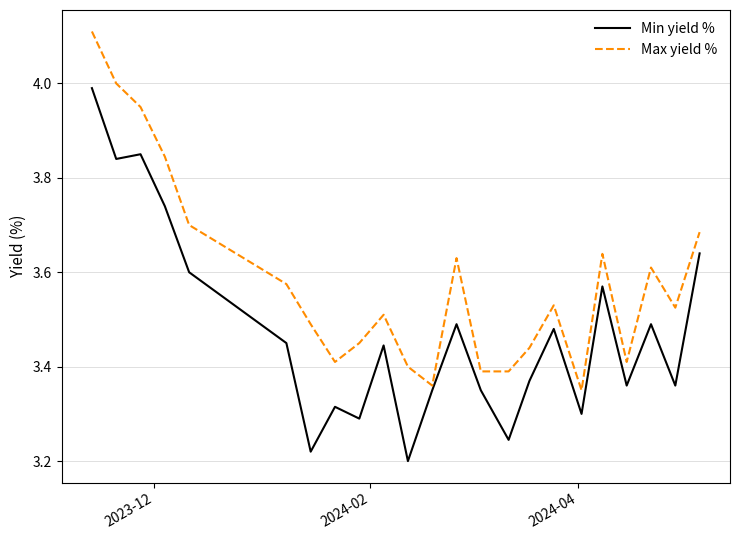

True or false: Min yield % and Max yield % cross at least once.

False